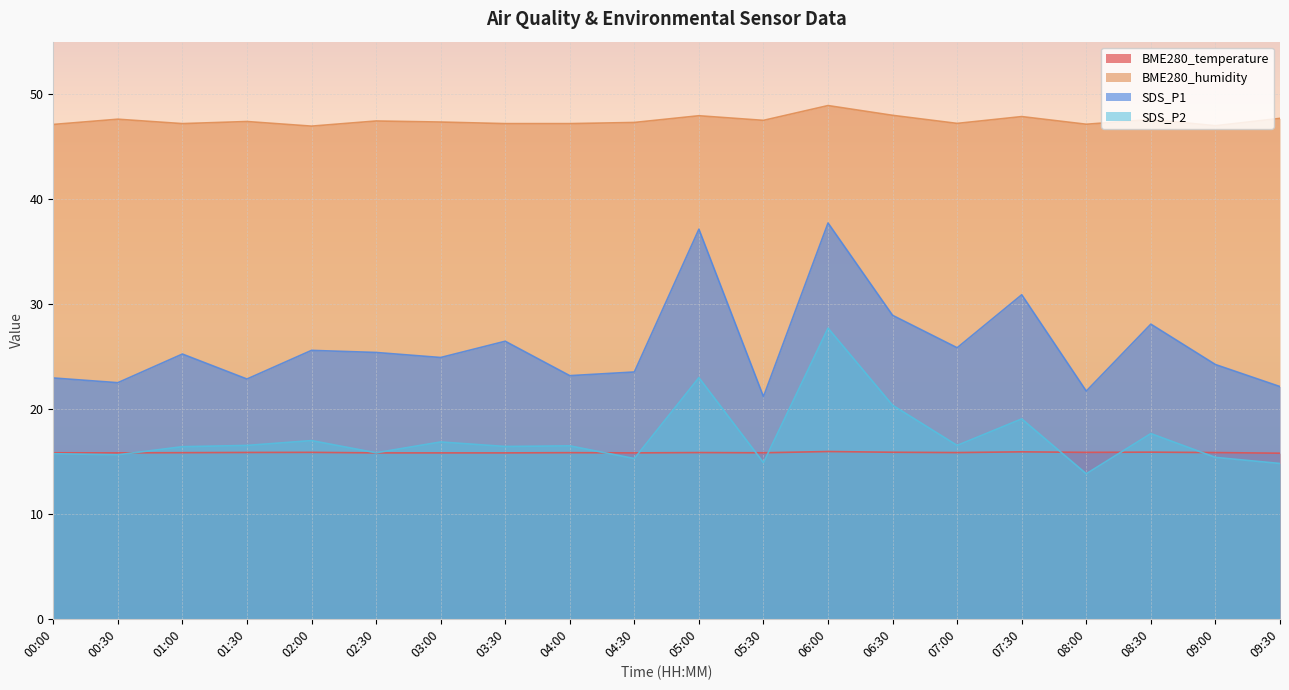

Which series has the largest range (max minus min)?

SDS_P1